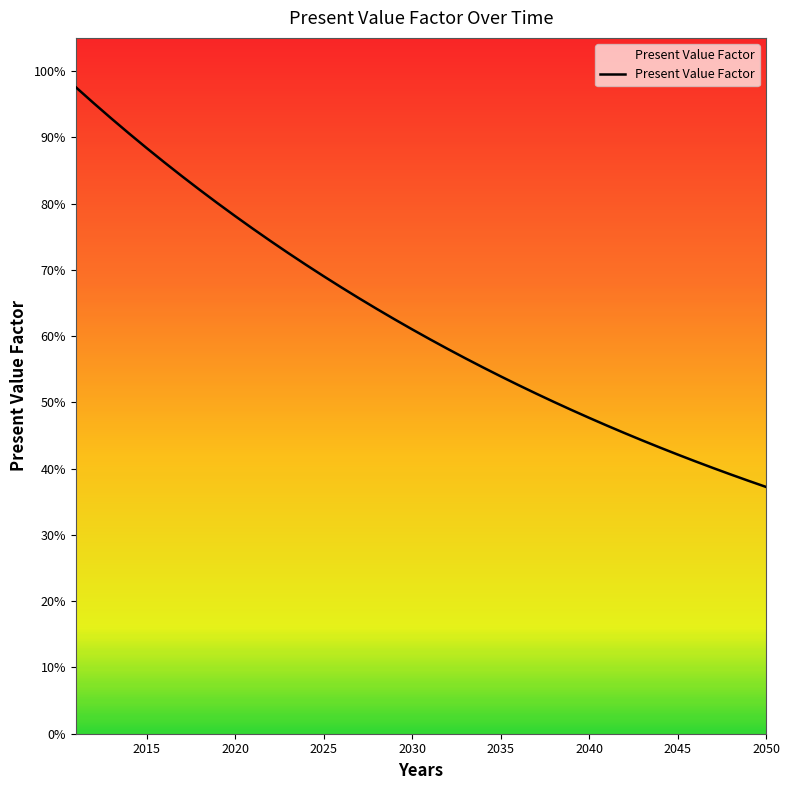

Rank the categories by value from lowest to highest.

2050, 2049, 2048, 2047, 2046, 2045, 2044, 2043, 2042, 2041, 2040, 2039, 2038, 2037, 2036, 2035, 2034, 2033, 2032, 2031, 2030, 2029, 2028, 2027, 2026, 2025, 2024, 2023, 2022, 2021, 2020, 2019, 2018, 2017, 2016, 2015, 2014, 2013, 2012, 2011